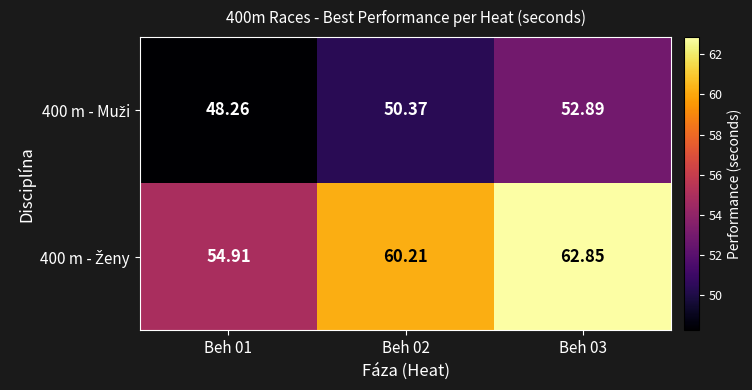

How many data points does each series have?

3